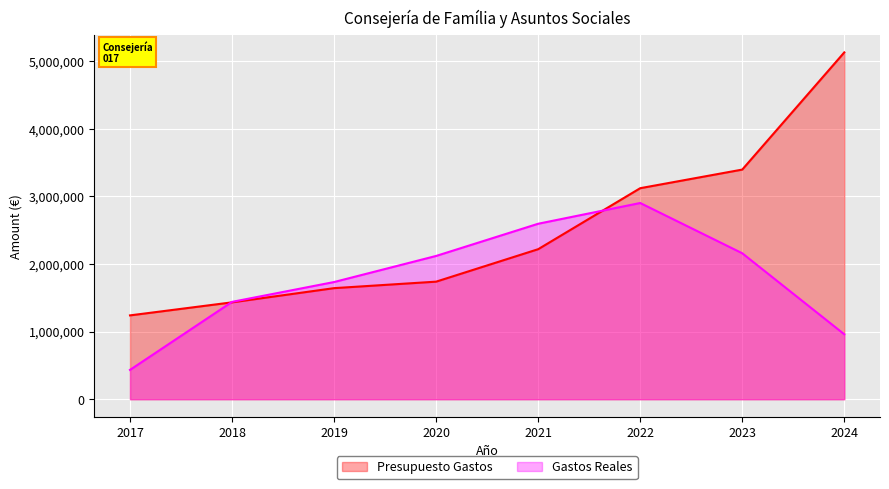

What is the greatest value displayed?

5129654.0